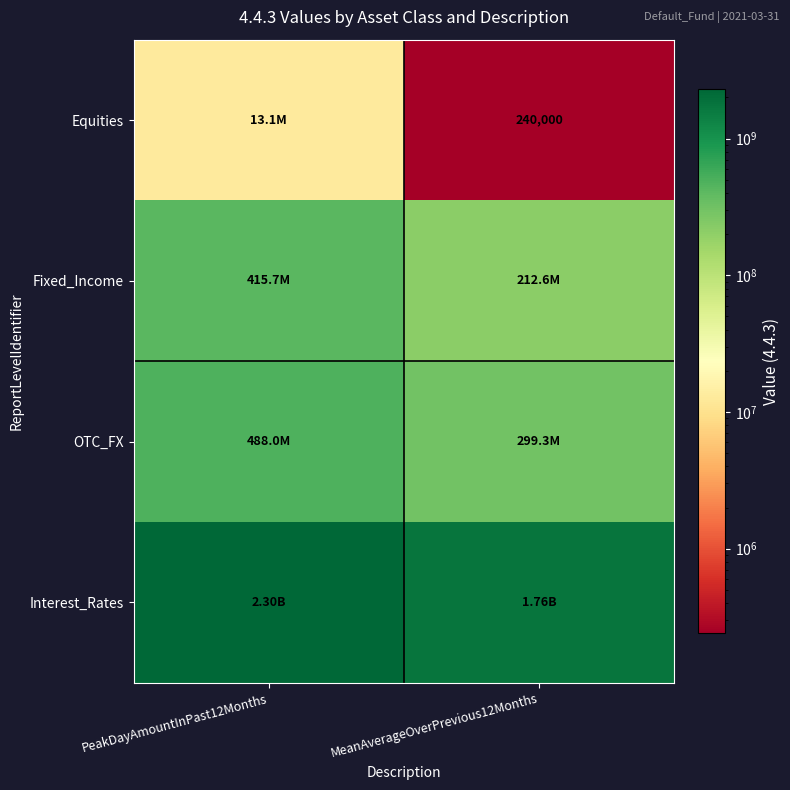

Is it true that Interest_Rates equals 1757330000 at MeanAverageOverPrevious12Months?

True